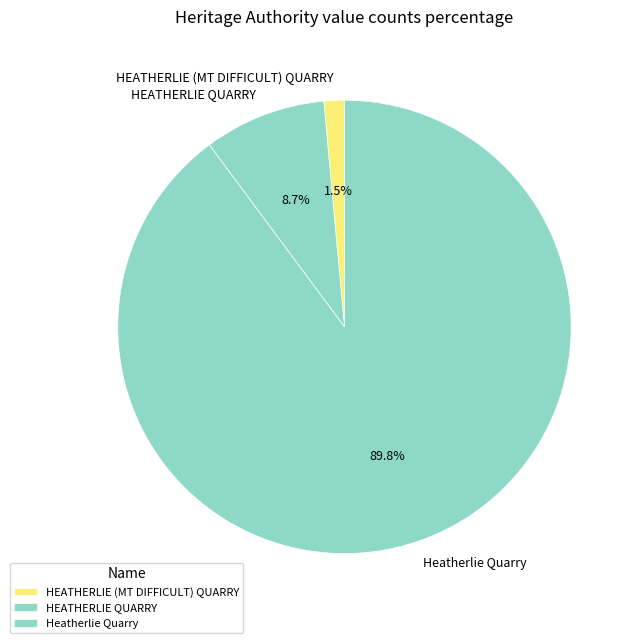

What is the smallest slice in the pie chart?

HEATHERLIE (MT DIFFICULT) QUARRY